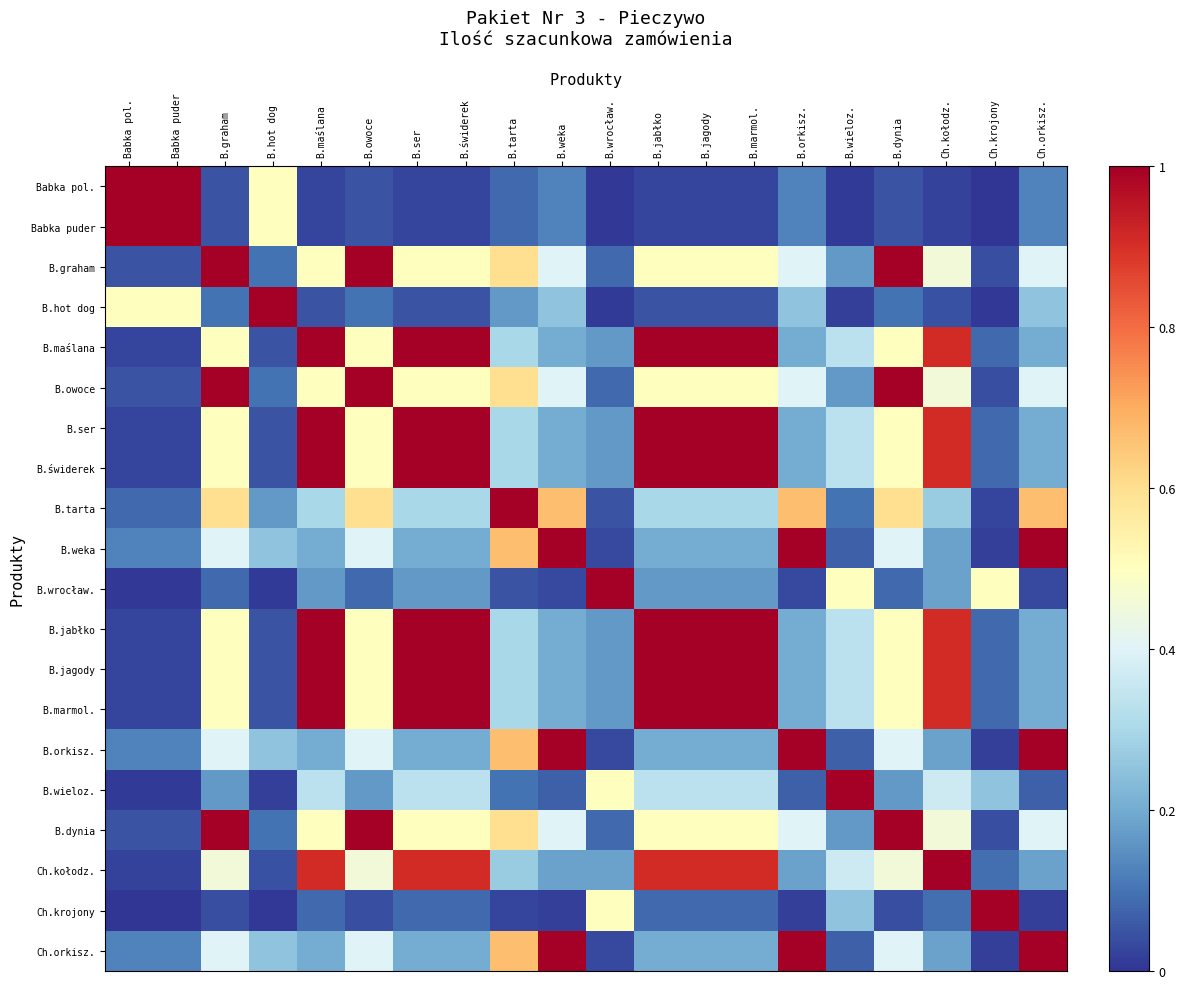

Reading right to left, extract all data points from this chart.

Babka pol.: Ch.orkisz.=0.1	Ch.krojony=0.0	Ch.kołodz.=0.0	B.dynia=0.1	B.wieloz.=0.0	B.orkisz.=0.1	B.marmol.=0.0	B.jagody=0.0	B.jabłko=0.0	B.wrocław.=0.0	B.weka=0.1	B.tarta=0.1	B.świderek=0.0	B.ser=0.0	B.owoce=0.1	B.maślana=0.0	B.hot dog=0.5	B.graham=0.1	Babka puder=1.0	Babka pol.=1.0
Babka puder: Ch.orkisz.=0.1	Ch.krojony=0.0	Ch.kołodz.=0.0	B.dynia=0.1	B.wieloz.=0.0	B.orkisz.=0.1	B.marmol.=0.0	B.jagody=0.0	B.jabłko=0.0	B.wrocław.=0.0	B.weka=0.1	B.tarta=0.1	B.świderek=0.0	B.ser=0.0	B.owoce=0.1	B.maślana=0.0	B.hot dog=0.5	B.graham=0.1	Babka puder=1.0	Babka pol.=1.0
B.graham: Ch.orkisz.=0.4	Ch.krojony=0.0	Ch.kołodz.=0.5	B.dynia=1.0	B.wieloz.=0.2	B.orkisz.=0.4	B.marmol.=0.5	B.jagody=0.5	B.jabłko=0.5	B.wrocław.=0.1	B.weka=0.4	B.tarta=0.6	B.świderek=0.5	B.ser=0.5	B.owoce=1.0	B.maślana=0.5	B.hot dog=0.1	B.graham=1.0	Babka puder=0.1	Babka pol.=0.1
B.hot dog: Ch.orkisz.=0.2	Ch.krojony=0.0	Ch.kołodz.=0.0	B.dynia=0.1	B.wieloz.=0.0	B.orkisz.=0.2	B.marmol.=0.1	B.jagody=0.1	B.jabłko=0.1	B.wrocław.=0.0	B.weka=0.2	B.tarta=0.2	B.świderek=0.1	B.ser=0.1	B.owoce=0.1	B.maślana=0.1	B.hot dog=1.0	B.graham=0.1	Babka puder=0.5	Babka pol.=0.5
B.maślana: Ch.orkisz.=0.2	Ch.krojony=0.1	Ch.kołodz.=0.9	B.dynia=0.5	B.wieloz.=0.3	B.orkisz.=0.2	B.marmol.=1.0	B.jagody=1.0	B.jabłko=1.0	B.wrocław.=0.2	B.weka=0.2	B.tarta=0.3	B.świderek=1.0	B.ser=1.0	B.owoce=0.5	B.maślana=1.0	B.hot dog=0.1	B.graham=0.5	Babka puder=0.0	Babka pol.=0.0
B.owoce: Ch.orkisz.=0.4	Ch.krojony=0.0	Ch.kołodz.=0.5	B.dynia=1.0	B.wieloz.=0.2	B.orkisz.=0.4	B.marmol.=0.5	B.jagody=0.5	B.jabłko=0.5	B.wrocław.=0.1	B.weka=0.4	B.tarta=0.6	B.świderek=0.5	B.ser=0.5	B.owoce=1.0	B.maślana=0.5	B.hot dog=0.1	B.graham=1.0	Babka puder=0.1	Babka pol.=0.1
B.ser: Ch.orkisz.=0.2	Ch.krojony=0.1	Ch.kołodz.=0.9	B.dynia=0.5	B.wieloz.=0.3	B.orkisz.=0.2	B.marmol.=1.0	B.jagody=1.0	B.jabłko=1.0	B.wrocław.=0.2	B.weka=0.2	B.tarta=0.3	B.świderek=1.0	B.ser=1.0	B.owoce=0.5	B.maślana=1.0	B.hot dog=0.1	B.graham=0.5	Babka puder=0.0	Babka pol.=0.0
B.świderek: Ch.orkisz.=0.2	Ch.krojony=0.1	Ch.kołodz.=0.9	B.dynia=0.5	B.wieloz.=0.3	B.orkisz.=0.2	B.marmol.=1.0	B.jagody=1.0	B.jabłko=1.0	B.wrocław.=0.2	B.weka=0.2	B.tarta=0.3	B.świderek=1.0	B.ser=1.0	B.owoce=0.5	B.maślana=1.0	B.hot dog=0.1	B.graham=0.5	Babka puder=0.0	Babka pol.=0.0
B.tarta: Ch.orkisz.=0.7	Ch.krojony=0.0	Ch.kołodz.=0.3	B.dynia=0.6	B.wieloz.=0.1	B.orkisz.=0.7	B.marmol.=0.3	B.jagody=0.3	B.jabłko=0.3	B.wrocław.=0.1	B.weka=0.7	B.tarta=1.0	B.świderek=0.3	B.ser=0.3	B.owoce=0.6	B.maślana=0.3	B.hot dog=0.2	B.graham=0.6	Babka puder=0.1	Babka pol.=0.1
B.weka: Ch.orkisz.=1.0	Ch.krojony=0.0	Ch.kołodz.=0.2	B.dynia=0.4	B.wieloz.=0.1	B.orkisz.=1.0	B.marmol.=0.2	B.jagody=0.2	B.jabłko=0.2	B.wrocław.=0.0	B.weka=1.0	B.tarta=0.7	B.świderek=0.2	B.ser=0.2	B.owoce=0.4	B.maślana=0.2	B.hot dog=0.2	B.graham=0.4	Babka puder=0.1	Babka pol.=0.1
B.wrocław.: Ch.orkisz.=0.0	Ch.krojony=0.5	Ch.kołodz.=0.2	B.dynia=0.1	B.wieloz.=0.5	B.orkisz.=0.0	B.marmol.=0.2	B.jagody=0.2	B.jabłko=0.2	B.wrocław.=1.0	B.weka=0.0	B.tarta=0.1	B.świderek=0.2	B.ser=0.2	B.owoce=0.1	B.maślana=0.2	B.hot dog=0.0	B.graham=0.1	Babka puder=0.0	Babka pol.=0.0
B.jabłko: Ch.orkisz.=0.2	Ch.krojony=0.1	Ch.kołodz.=0.9	B.dynia=0.5	B.wieloz.=0.3	B.orkisz.=0.2	B.marmol.=1.0	B.jagody=1.0	B.jabłko=1.0	B.wrocław.=0.2	B.weka=0.2	B.tarta=0.3	B.świderek=1.0	B.ser=1.0	B.owoce=0.5	B.maślana=1.0	B.hot dog=0.1	B.graham=0.5	Babka puder=0.0	Babka pol.=0.0
B.jagody: Ch.orkisz.=0.2	Ch.krojony=0.1	Ch.kołodz.=0.9	B.dynia=0.5	B.wieloz.=0.3	B.orkisz.=0.2	B.marmol.=1.0	B.jagody=1.0	B.jabłko=1.0	B.wrocław.=0.2	B.weka=0.2	B.tarta=0.3	B.świderek=1.0	B.ser=1.0	B.owoce=0.5	B.maślana=1.0	B.hot dog=0.1	B.graham=0.5	Babka puder=0.0	Babka pol.=0.0
B.marmol.: Ch.orkisz.=0.2	Ch.krojony=0.1	Ch.kołodz.=0.9	B.dynia=0.5	B.wieloz.=0.3	B.orkisz.=0.2	B.marmol.=1.0	B.jagody=1.0	B.jabłko=1.0	B.wrocław.=0.2	B.weka=0.2	B.tarta=0.3	B.świderek=1.0	B.ser=1.0	B.owoce=0.5	B.maślana=1.0	B.hot dog=0.1	B.graham=0.5	Babka puder=0.0	Babka pol.=0.0
B.orkisz.: Ch.orkisz.=1.0	Ch.krojony=0.0	Ch.kołodz.=0.2	B.dynia=0.4	B.wieloz.=0.1	B.orkisz.=1.0	B.marmol.=0.2	B.jagody=0.2	B.jabłko=0.2	B.wrocław.=0.0	B.weka=1.0	B.tarta=0.7	B.świderek=0.2	B.ser=0.2	B.owoce=0.4	B.maślana=0.2	B.hot dog=0.2	B.graham=0.4	Babka puder=0.1	Babka pol.=0.1
B.wieloz.: Ch.orkisz.=0.1	Ch.krojony=0.2	Ch.kołodz.=0.4	B.dynia=0.2	B.wieloz.=1.0	B.orkisz.=0.1	B.marmol.=0.3	B.jagody=0.3	B.jabłko=0.3	B.wrocław.=0.5	B.weka=0.1	B.tarta=0.1	B.świderek=0.3	B.ser=0.3	B.owoce=0.2	B.maślana=0.3	B.hot dog=0.0	B.graham=0.2	Babka puder=0.0	Babka pol.=0.0
B.dynia: Ch.orkisz.=0.4	Ch.krojony=0.0	Ch.kołodz.=0.5	B.dynia=1.0	B.wieloz.=0.2	B.orkisz.=0.4	B.marmol.=0.5	B.jagody=0.5	B.jabłko=0.5	B.wrocław.=0.1	B.weka=0.4	B.tarta=0.6	B.świderek=0.5	B.ser=0.5	B.owoce=1.0	B.maślana=0.5	B.hot dog=0.1	B.graham=1.0	Babka puder=0.1	Babka pol.=0.1
Ch.kołodz.: Ch.orkisz.=0.2	Ch.krojony=0.1	Ch.kołodz.=1.0	B.dynia=0.5	B.wieloz.=0.4	B.orkisz.=0.2	B.marmol.=0.9	B.jagody=0.9	B.jabłko=0.9	B.wrocław.=0.2	B.weka=0.2	B.tarta=0.3	B.świderek=0.9	B.ser=0.9	B.owoce=0.5	B.maślana=0.9	B.hot dog=0.0	B.graham=0.5	Babka puder=0.0	Babka pol.=0.0
Ch.krojony: Ch.orkisz.=0.0	Ch.krojony=1.0	Ch.kołodz.=0.1	B.dynia=0.0	B.wieloz.=0.2	B.orkisz.=0.0	B.marmol.=0.1	B.jagody=0.1	B.jabłko=0.1	B.wrocław.=0.5	B.weka=0.0	B.tarta=0.0	B.świderek=0.1	B.ser=0.1	B.owoce=0.0	B.maślana=0.1	B.hot dog=0.0	B.graham=0.0	Babka puder=0.0	Babka pol.=0.0
Ch.orkisz.: Ch.orkisz.=1.0	Ch.krojony=0.0	Ch.kołodz.=0.2	B.dynia=0.4	B.wieloz.=0.1	B.orkisz.=1.0	B.marmol.=0.2	B.jagody=0.2	B.jabłko=0.2	B.wrocław.=0.0	B.weka=1.0	B.tarta=0.7	B.świderek=0.2	B.ser=0.2	B.owoce=0.4	B.maślana=0.2	B.hot dog=0.2	B.graham=0.4	Babka puder=0.1	Babka pol.=0.1